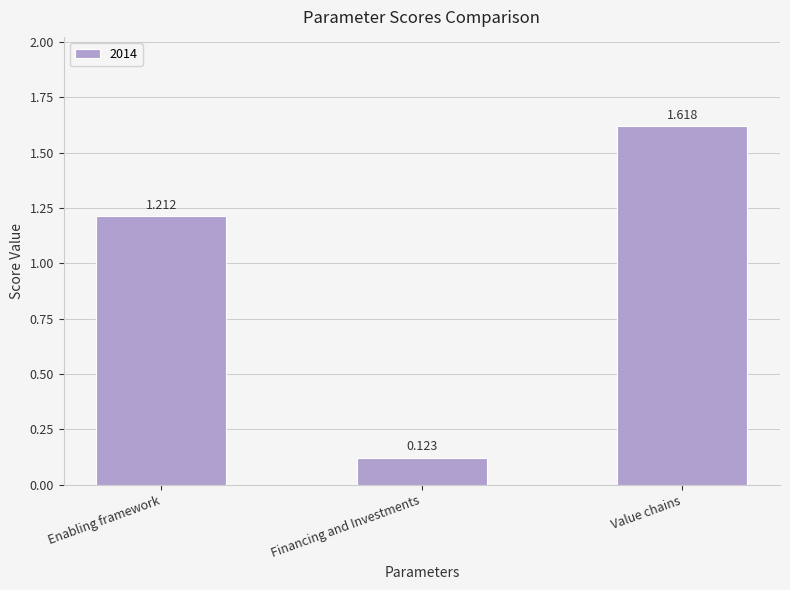

Which has a higher value, Financing and Investments or Value chains?

Value chains